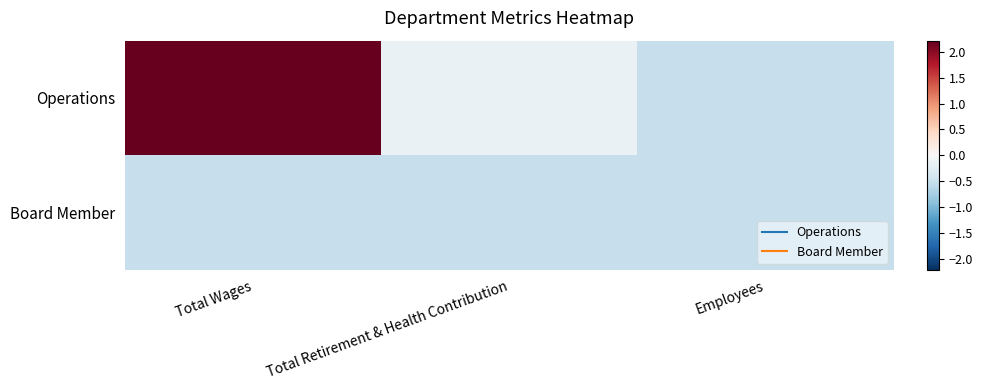

At which category is the sum across all series the highest?

Total Wages